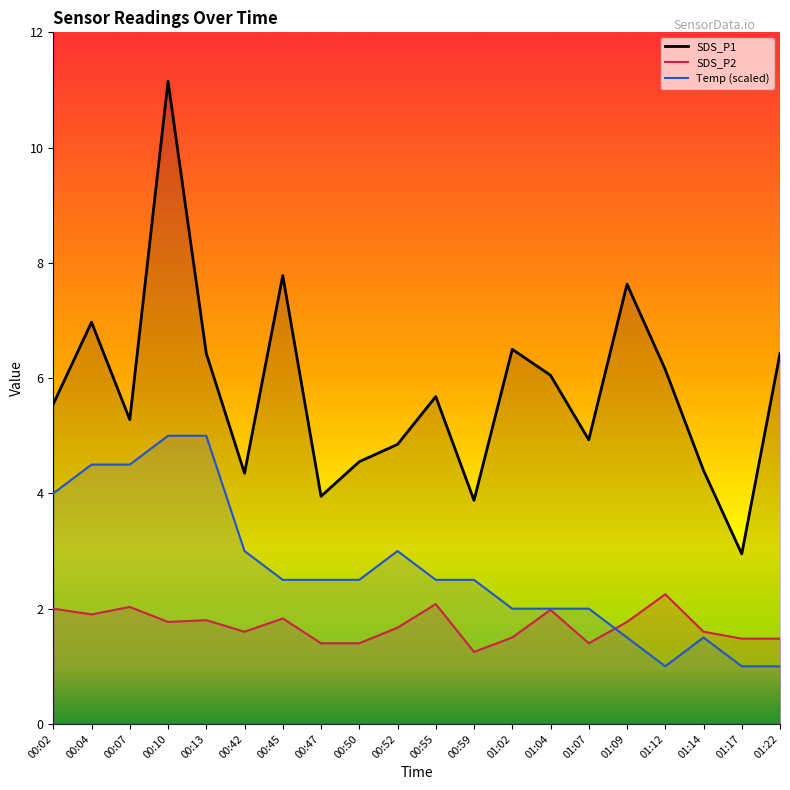

True or false: Temp has more than 2 points higher than both neighbors.

False